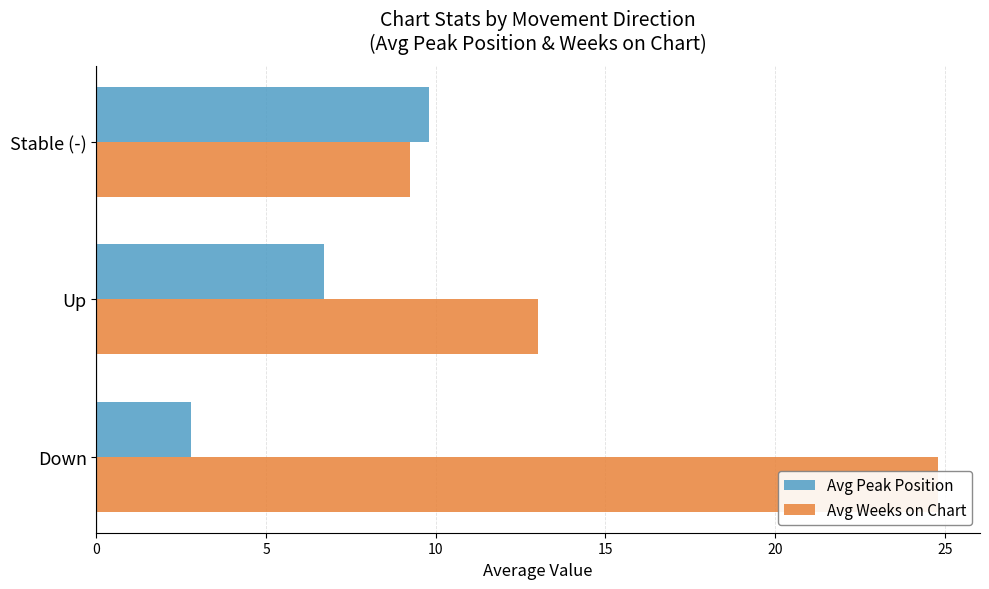

The Avg Peak Position series shows 1.4 at Down. True or false?

False